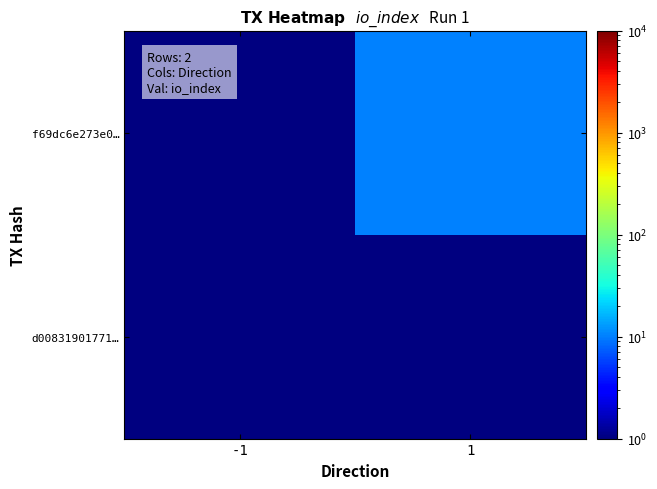

How many distinct data groups are displayed?

2